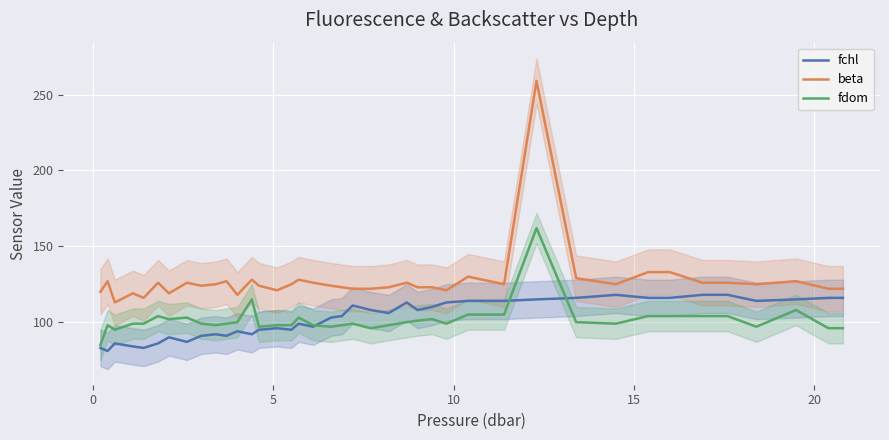

True or false: beta and fdom intersect in this chart.

False